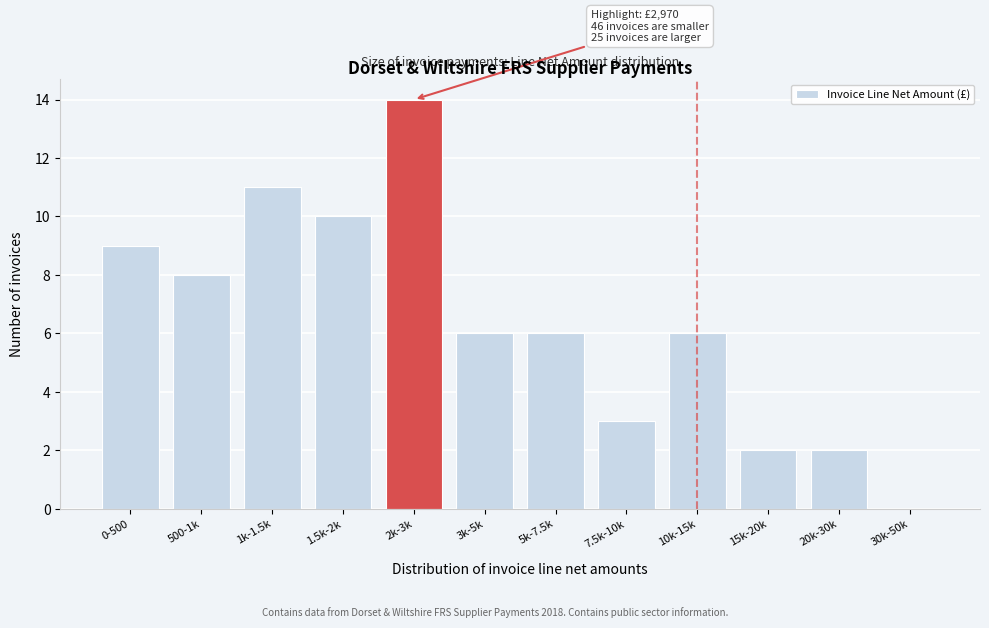

Reading right to left, transcribe all the data shown in this chart.

30k-50k=0	20k-30k=2	15k-20k=2	10k-15k=6	7.5k-10k=3	5k-7.5k=6	3k-5k=6	2k-3k=14	1.5k-2k=10	1k-1.5k=11	500-1k=8	0-500=9